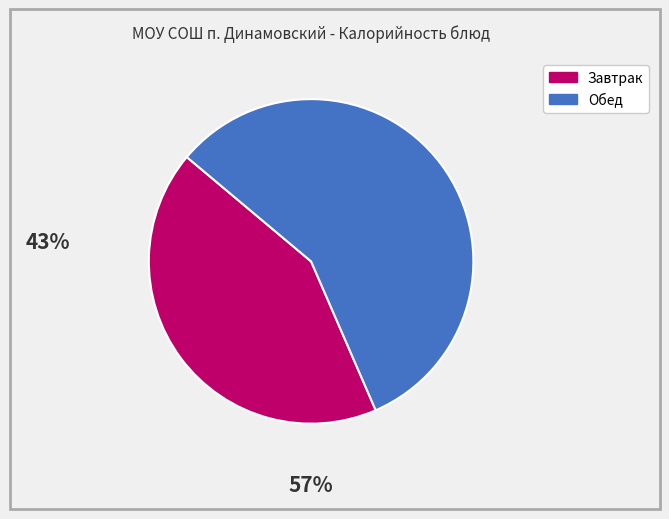

Does any single category account for the majority?

Yes